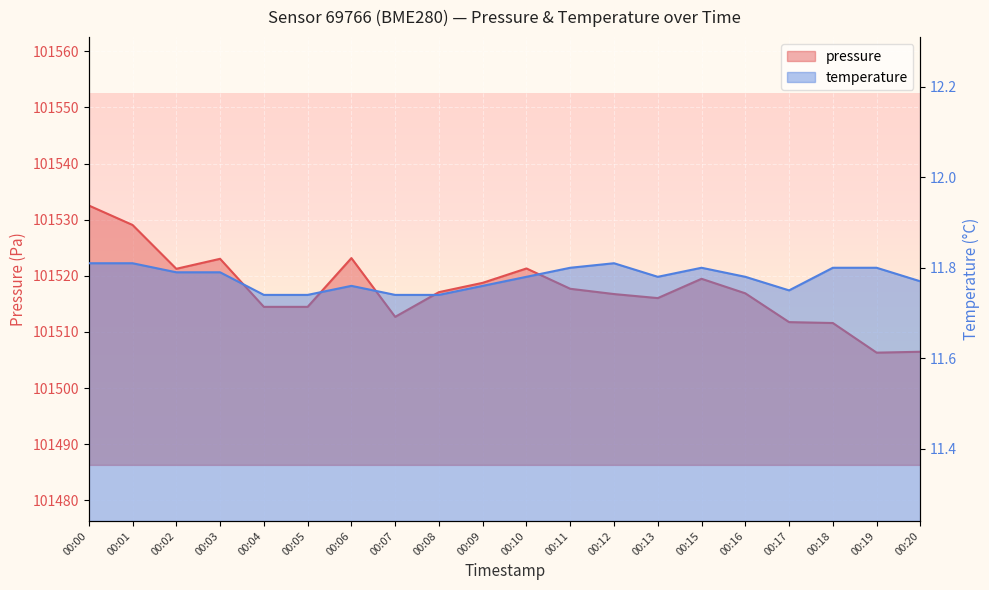

How many interior local peaks does the temperature series have?

3